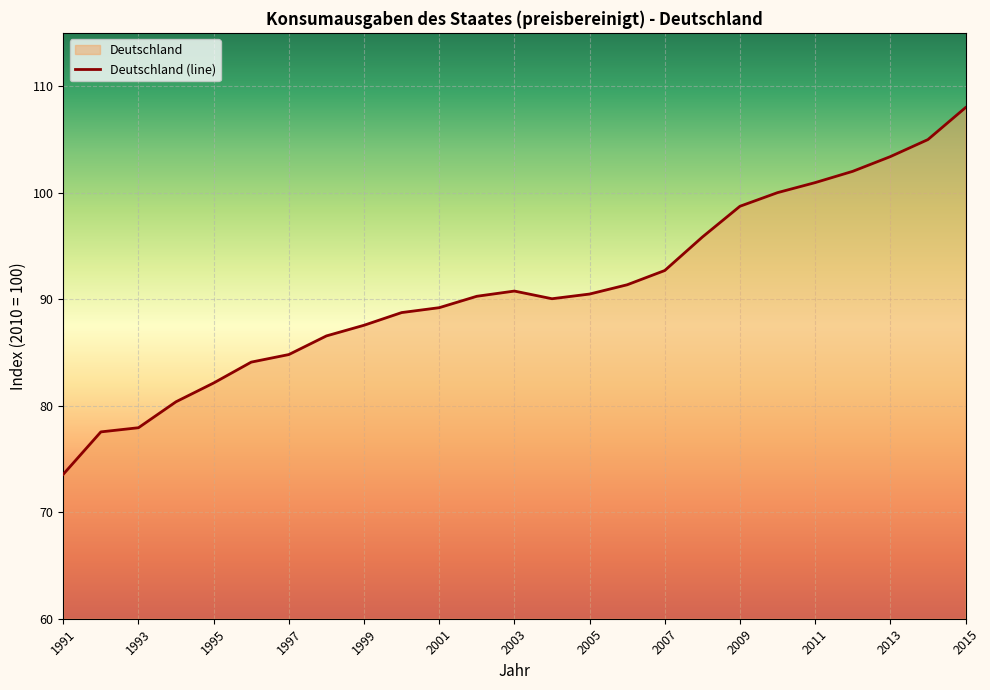

Which label corresponds to the smallest value in the chart?

1991